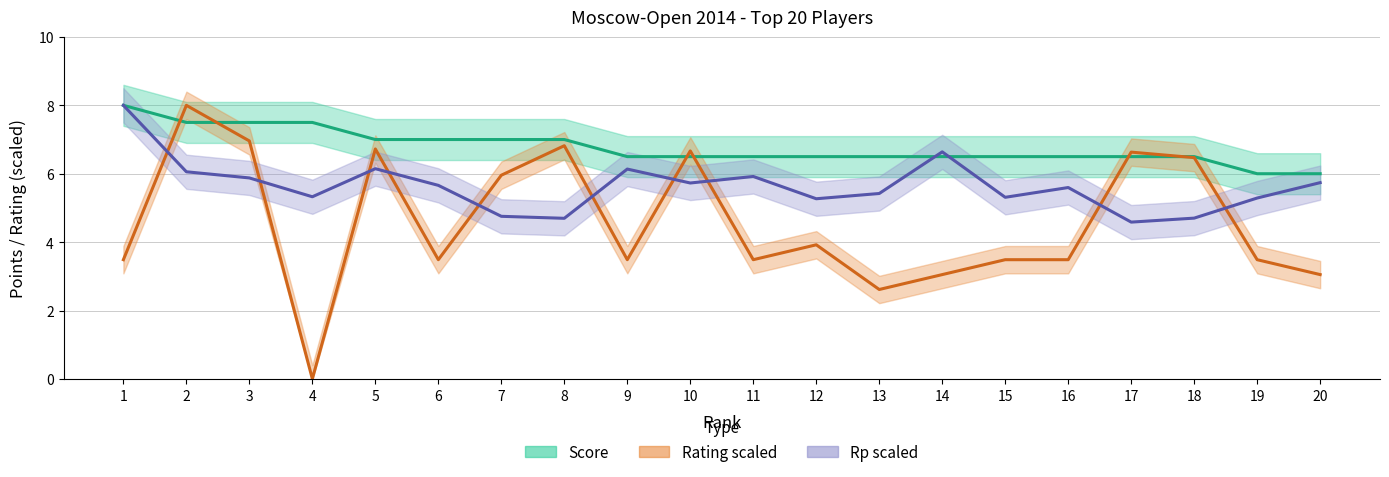

After their last crossing, which series has the higher values: Rating scaled or Rp scaled?

Rp scaled